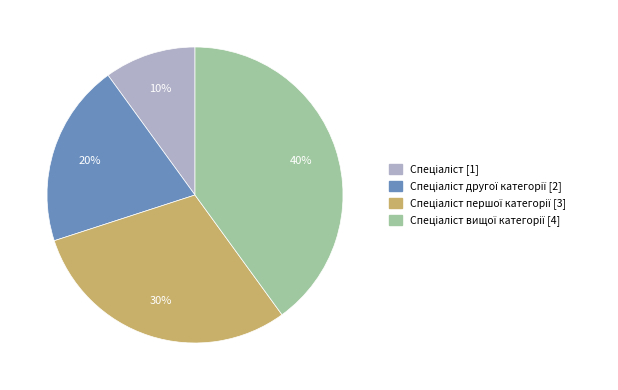

Does any single category account for the majority?

No